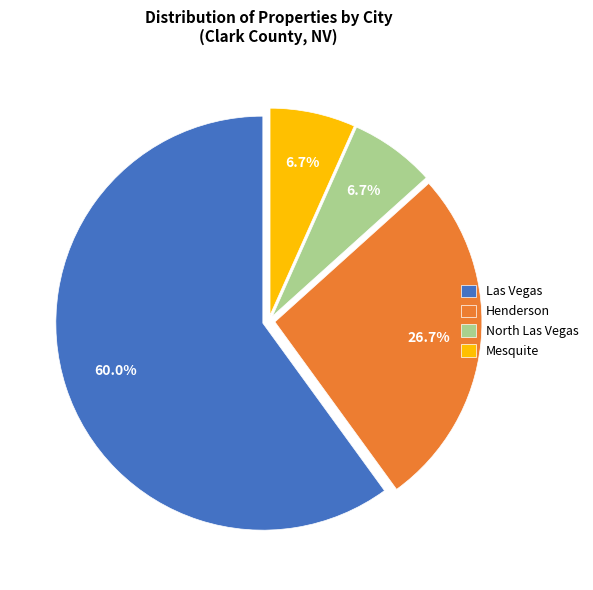

What is the ratio of the value at Henderson to the value at Mesquite?

4.0